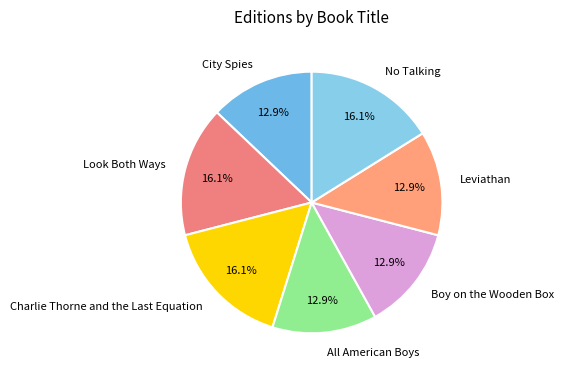

Is there any slice that represents more than half of the pie?

No